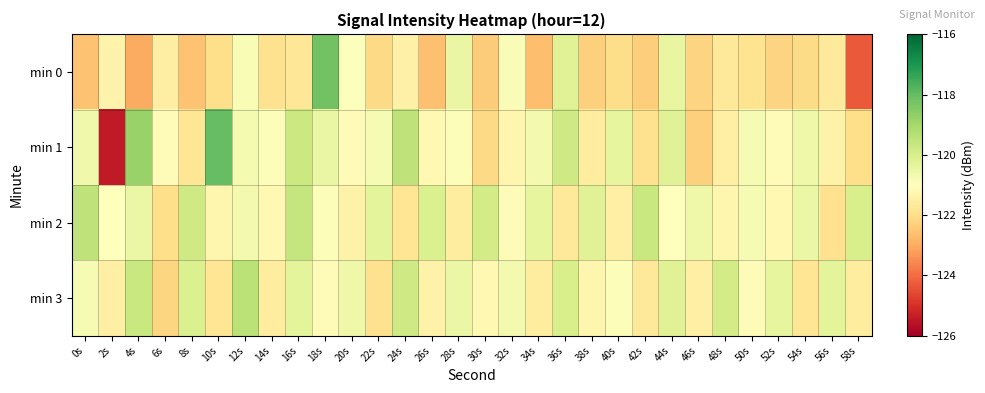

How many data points does each series have?

30